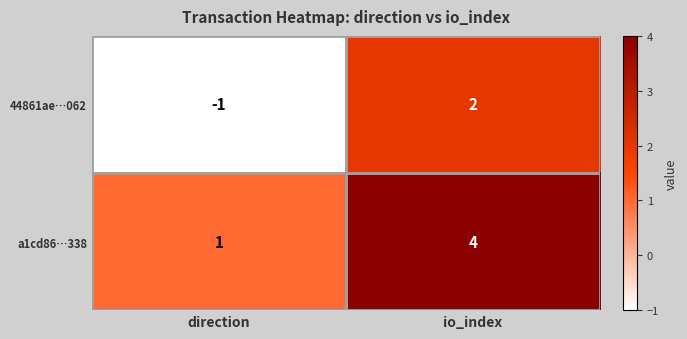

List the series in order of their peak value, highest first.

a1cd86…338, 44861ae…062